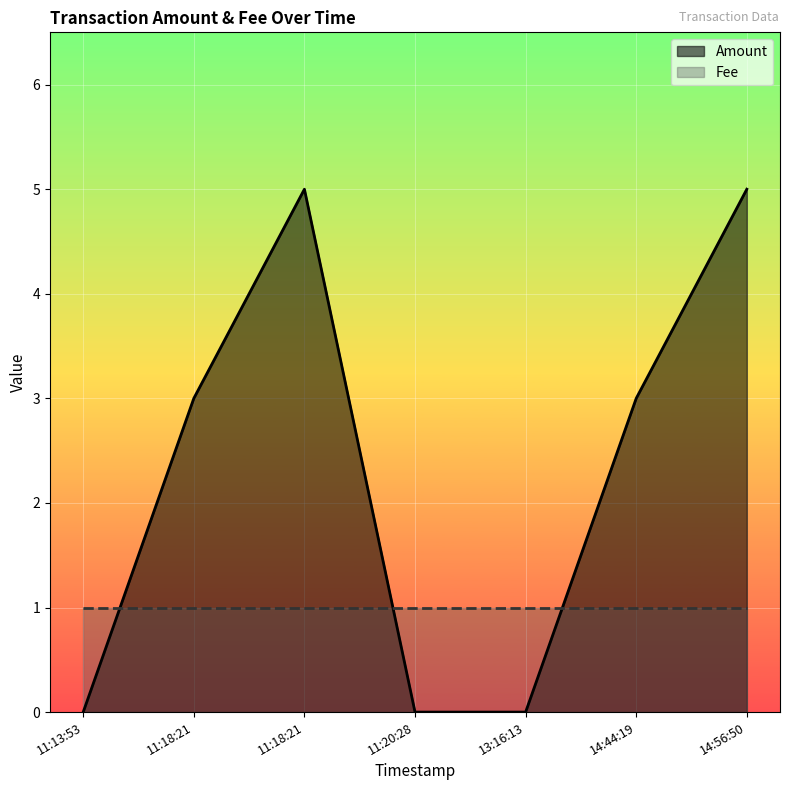

How many series are shown in this chart?

2